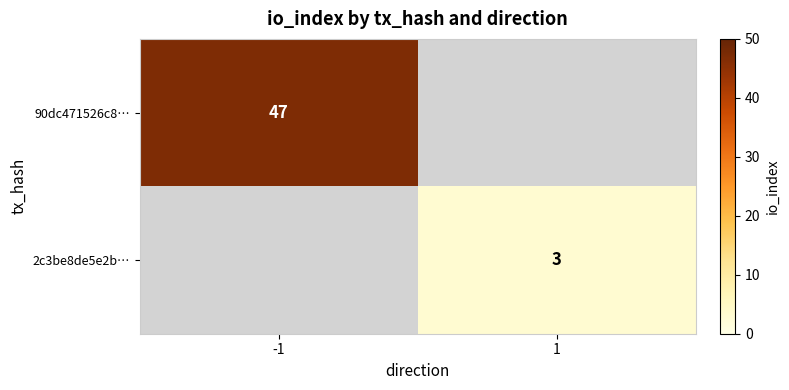

The value of 90dc471526c8… at -1 is 67. True or false?

False